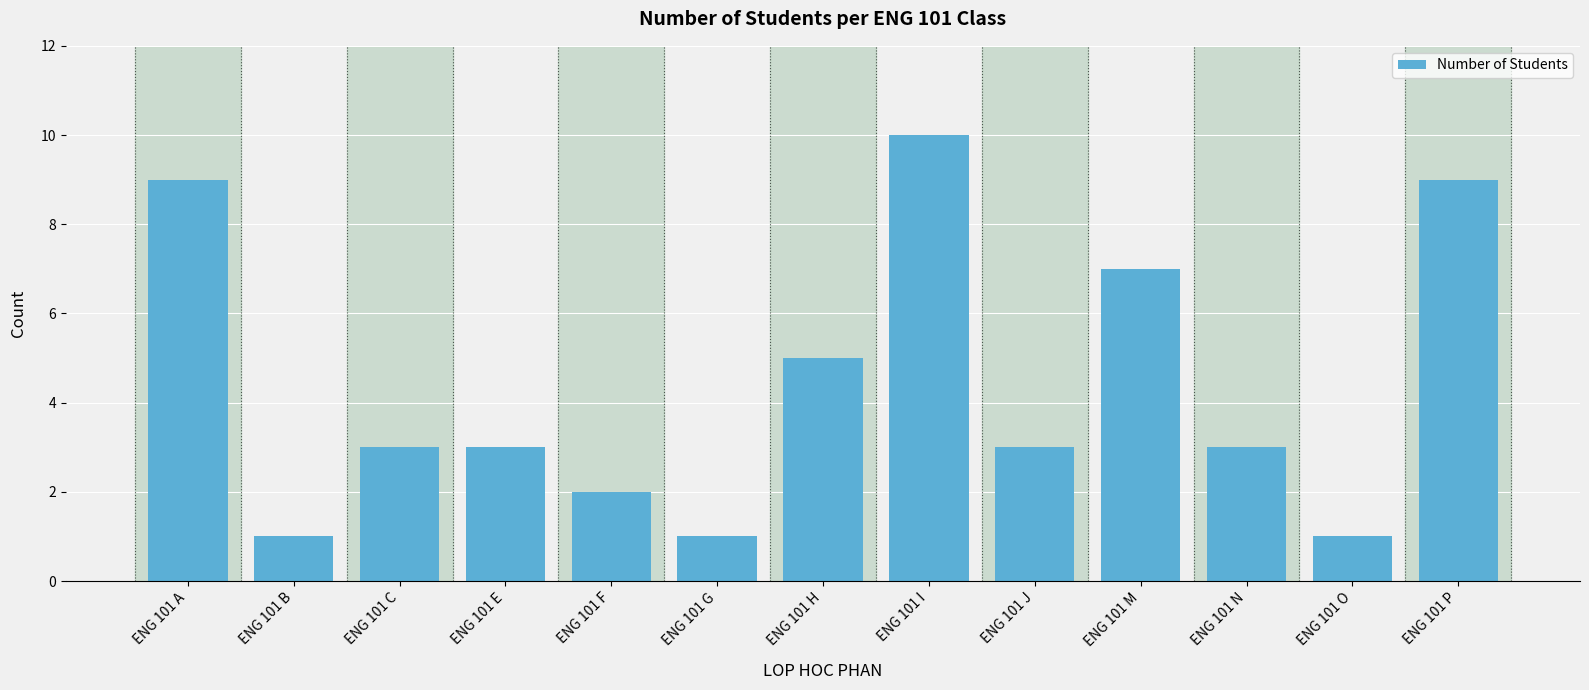

Are the bars grouped side by side (vs. stacked)?

No